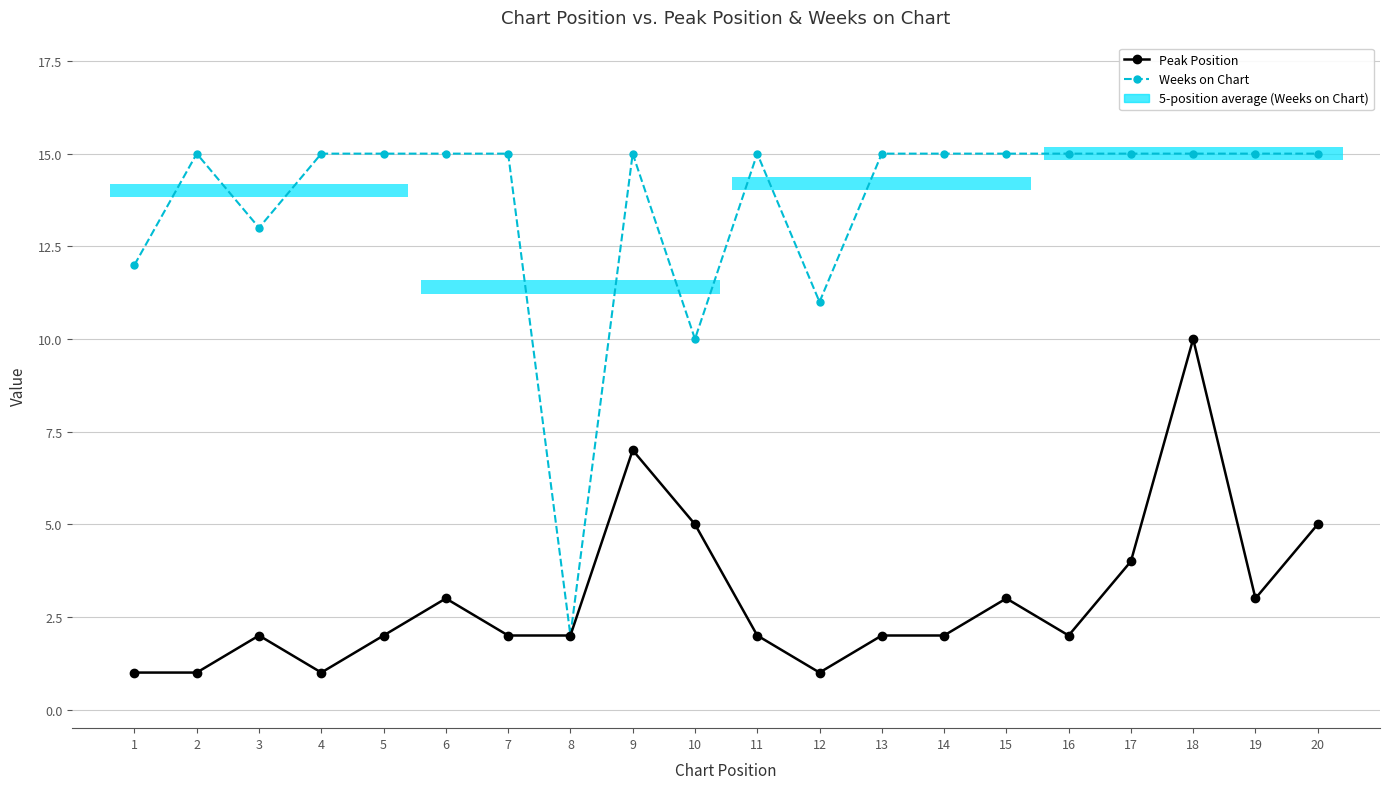

At 17, list the series in order from largest to smallest.

Weeks on Chart, Peak Position